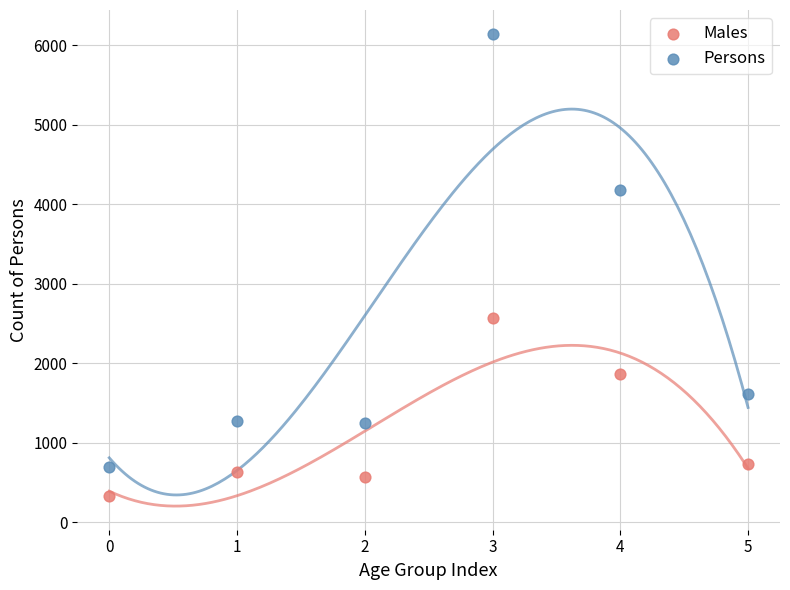

In the Persons series, what Y value is closest to 3420?

4180